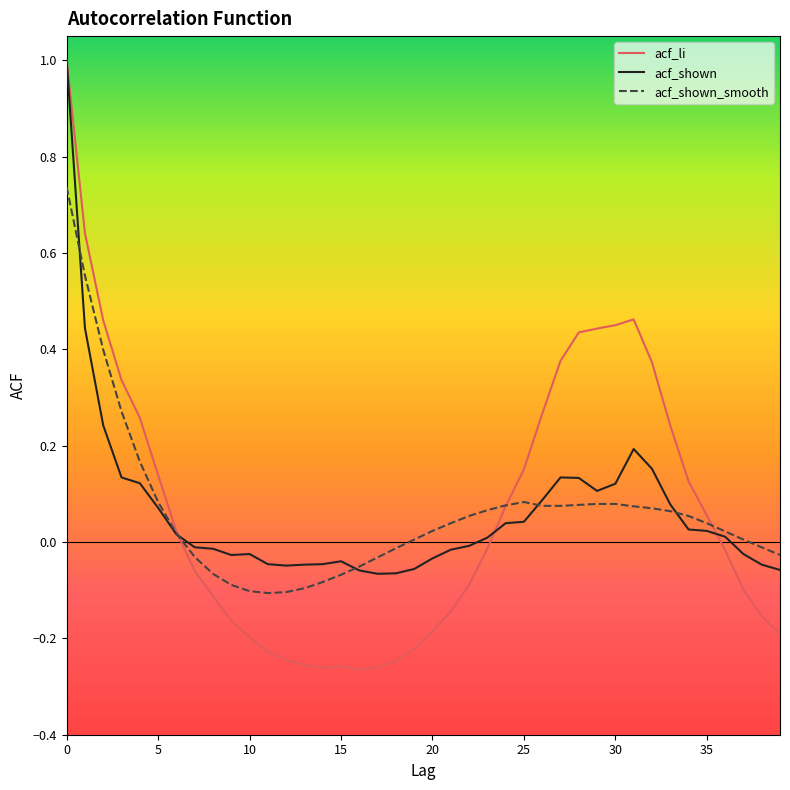

How many values in the acf_li series exceed 0?

19